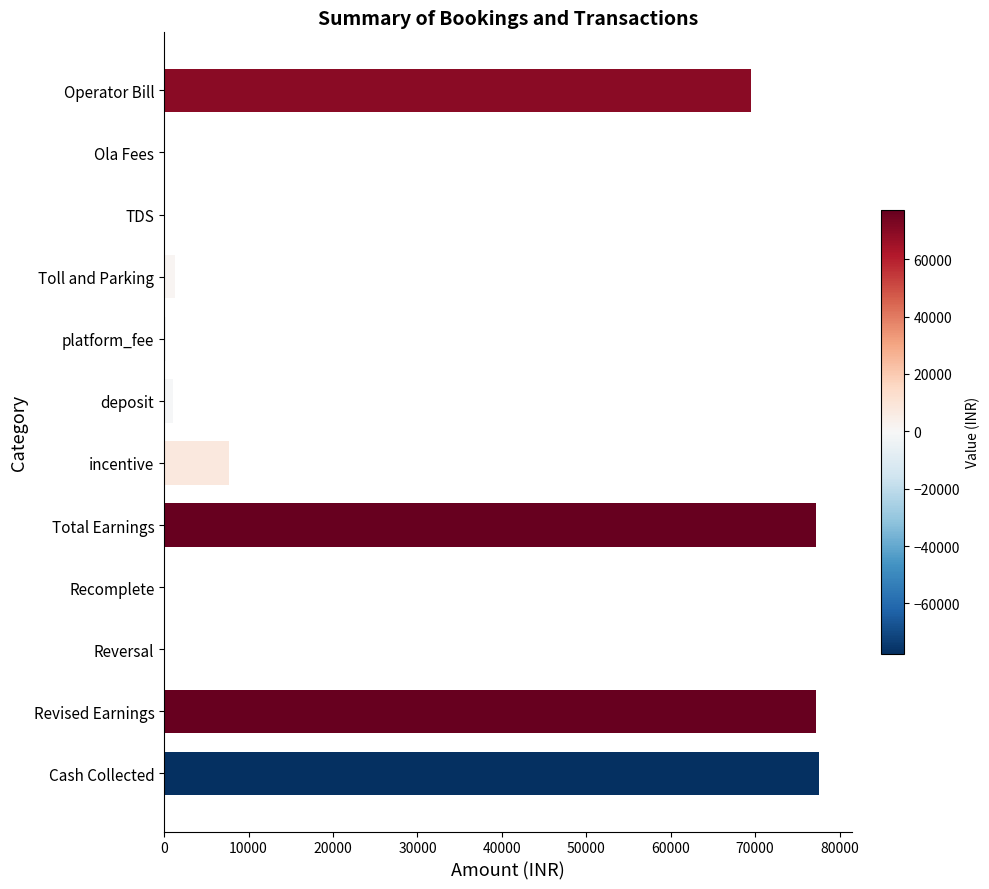

What is the change in value from Operator Bill to Cash Collected?

+8042.7